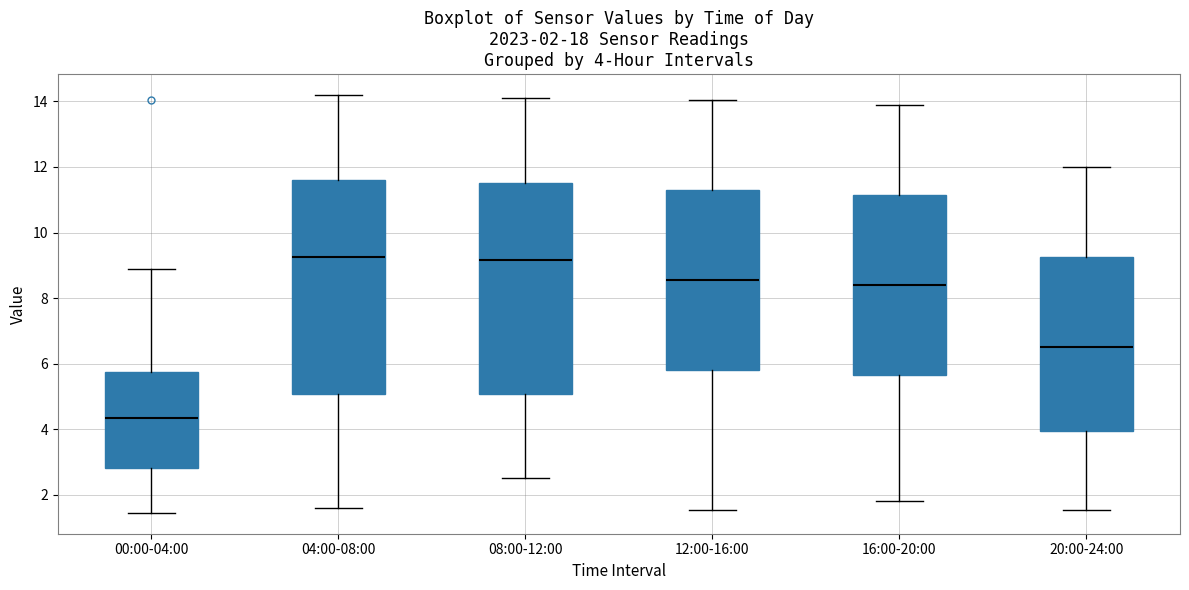

Which box's median line is the lowest?

00:00-04:00